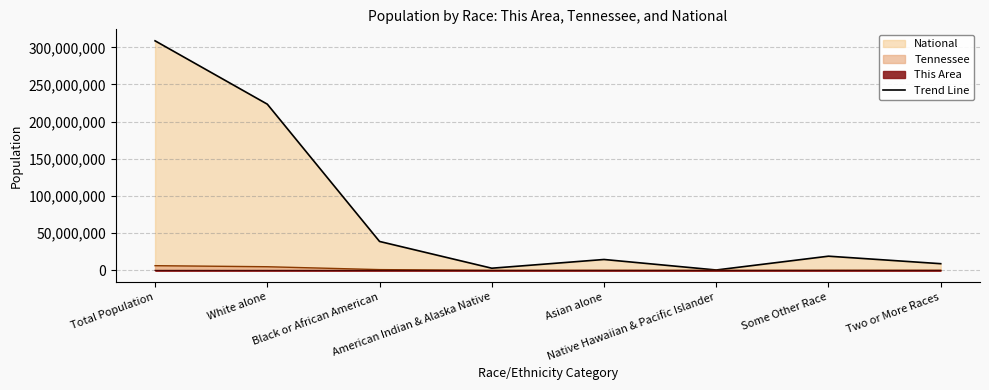

The value at Total Population is 308745538. True or false?

True